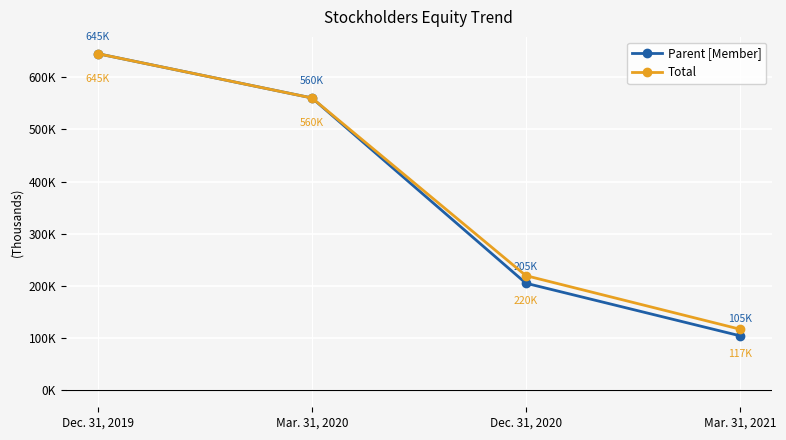

Where does the Parent [Member] series first go above 560021?

Dec. 31, 2019